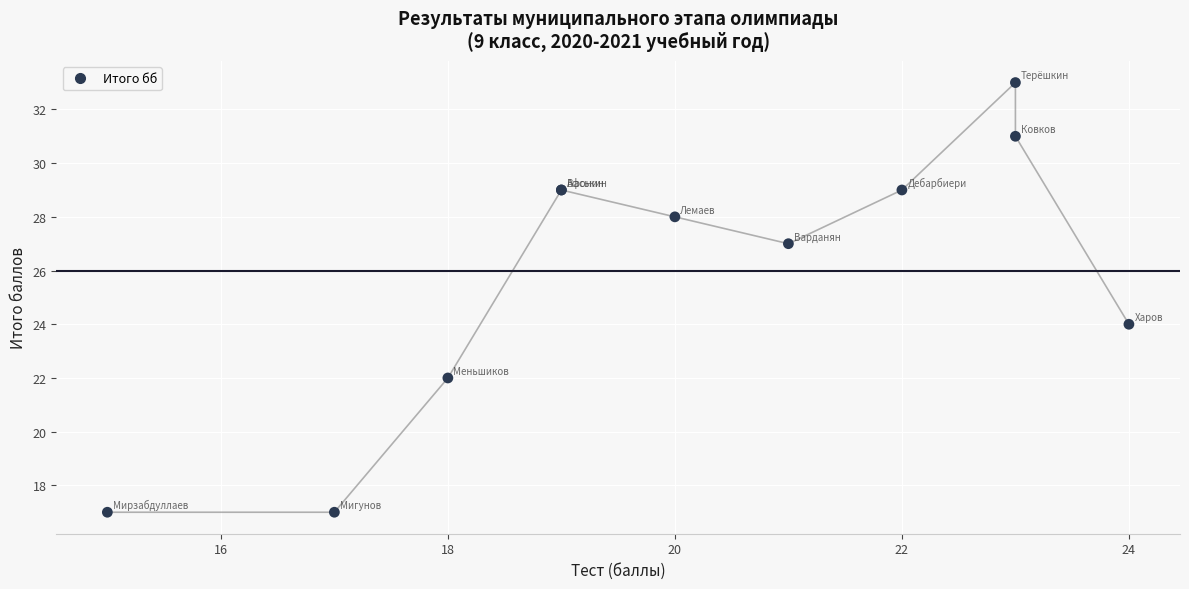

What Y value in the scatter plot is closest to 25?

24